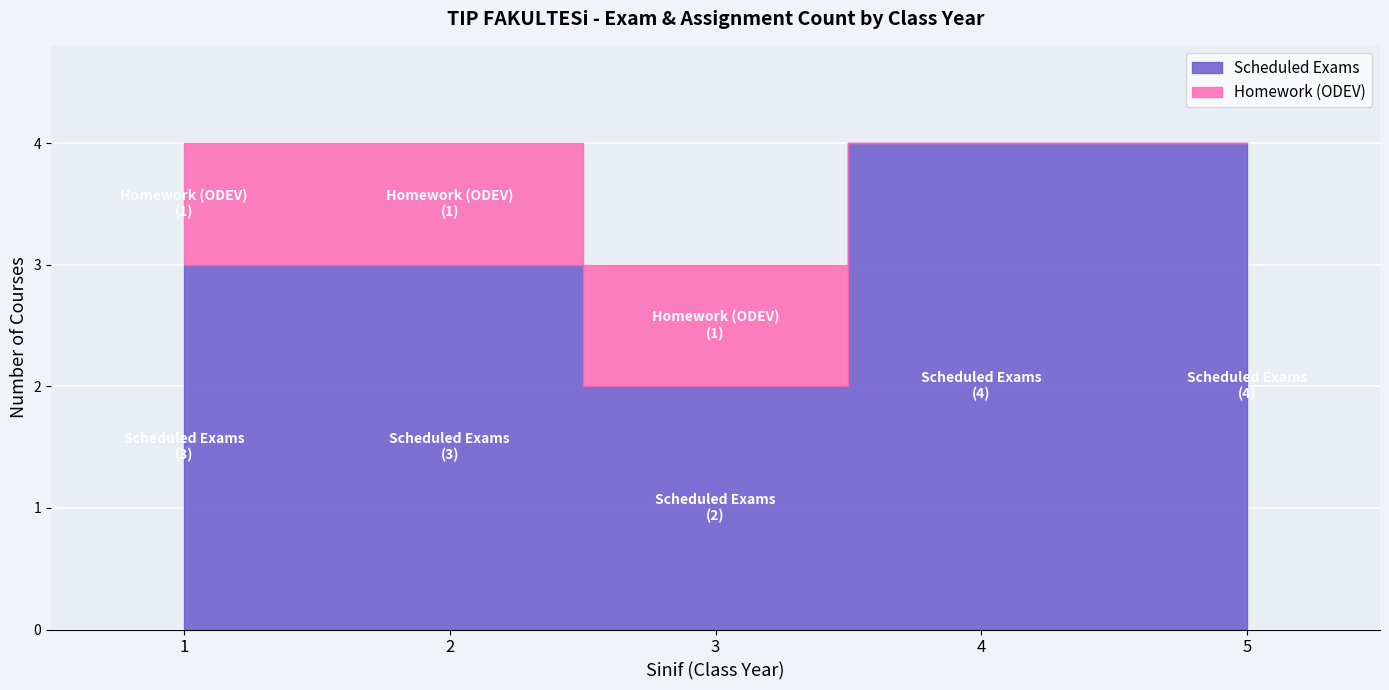

Read the Scheduled Exams value at 3.

2